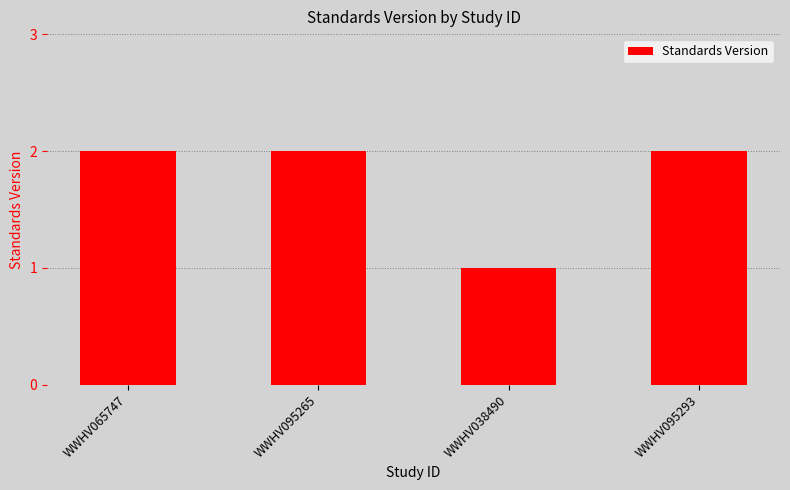

What is the difference between the maximum and minimum values?

1